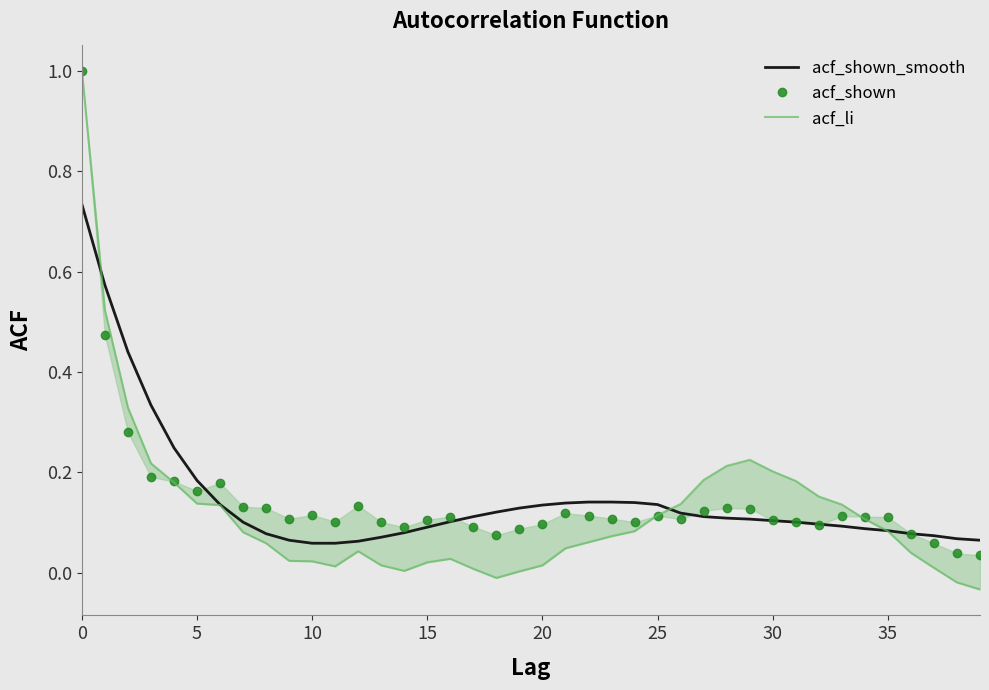

What is the highest value of the acf_li series?

1.0